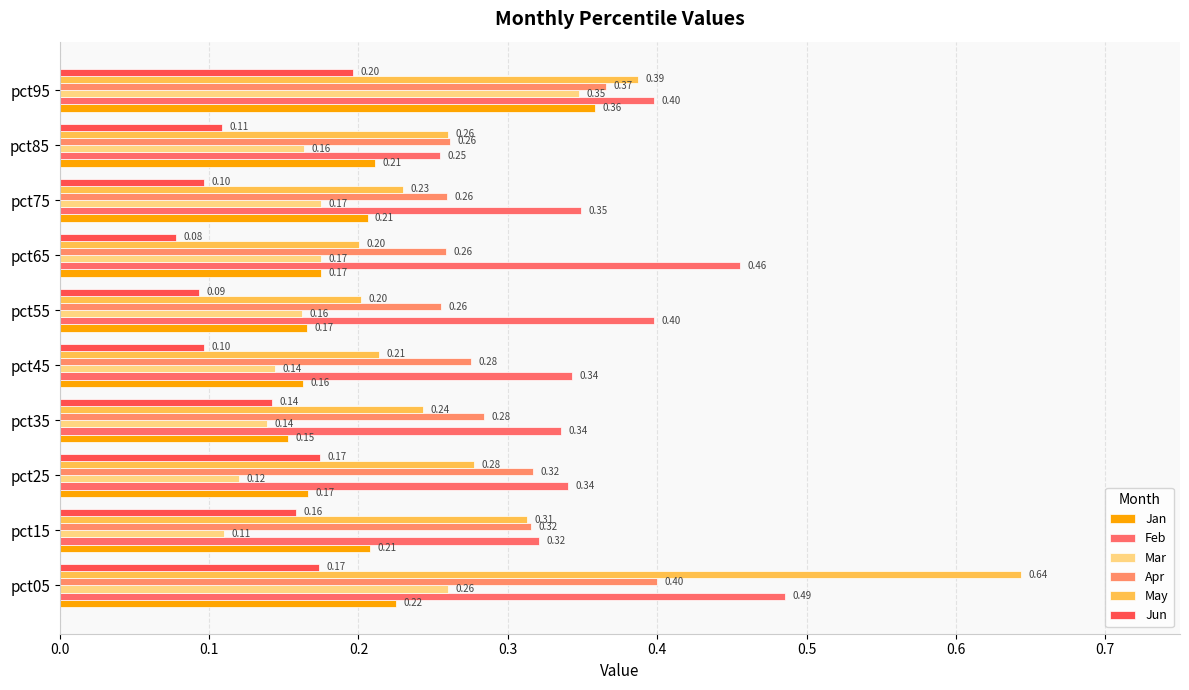

At how many categories does at least one series exceed 0?

10